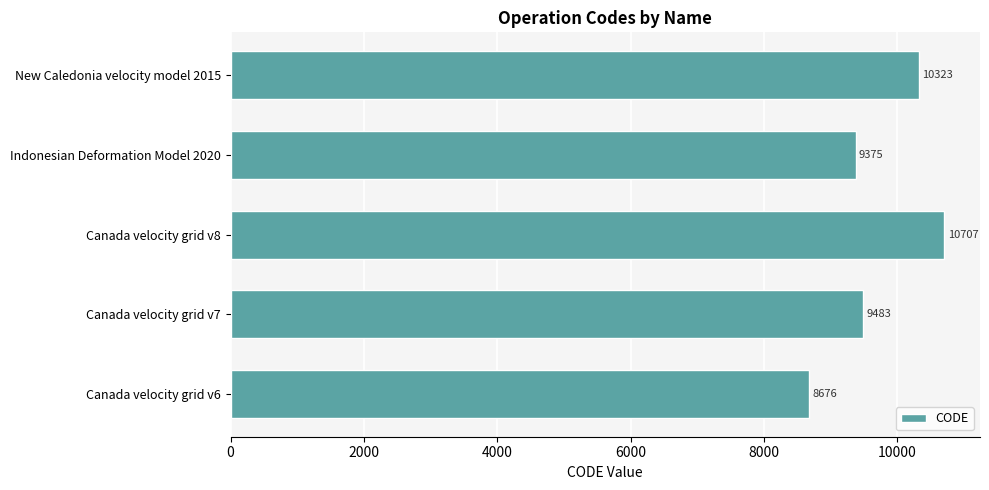

What is the change in value from Canada velocity grid v6 to New Caledonia velocity model 2015?

+1647